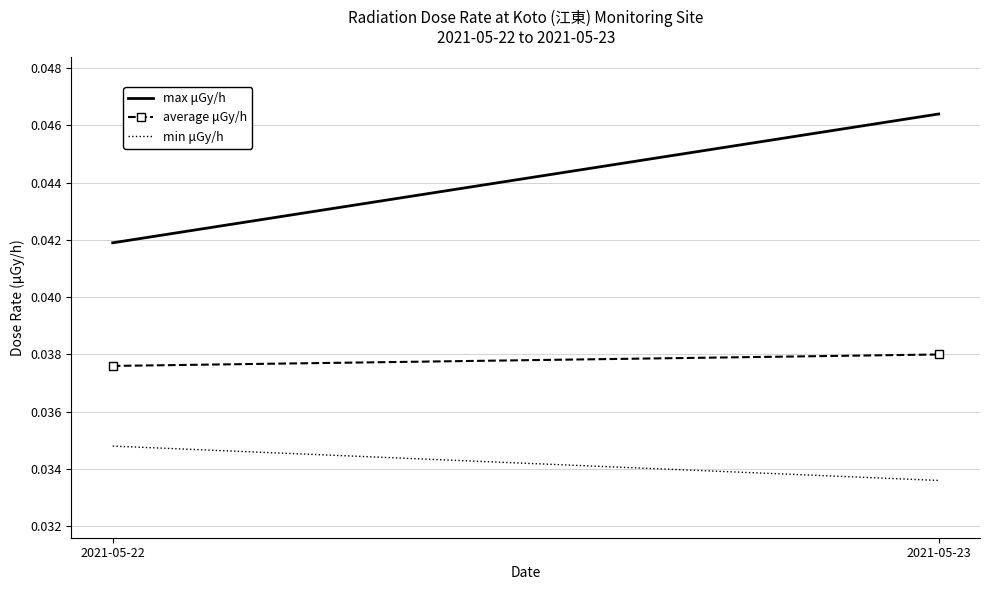

The value of average μGy/h at 2021-05-22 is 0.1. True or false?

False